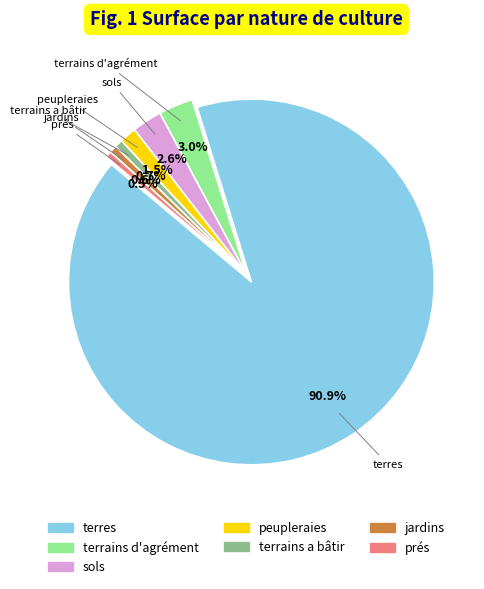

Which has a higher value, jardins or sols?

sols